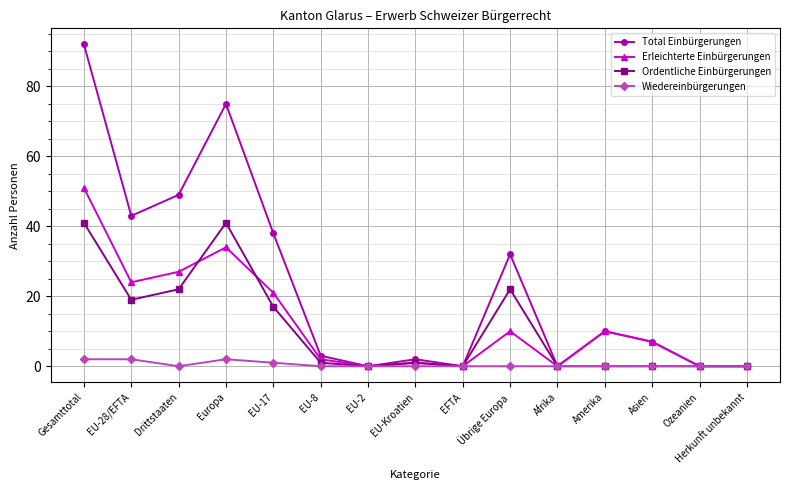

What position from the right is EU-28/EFTA?

14